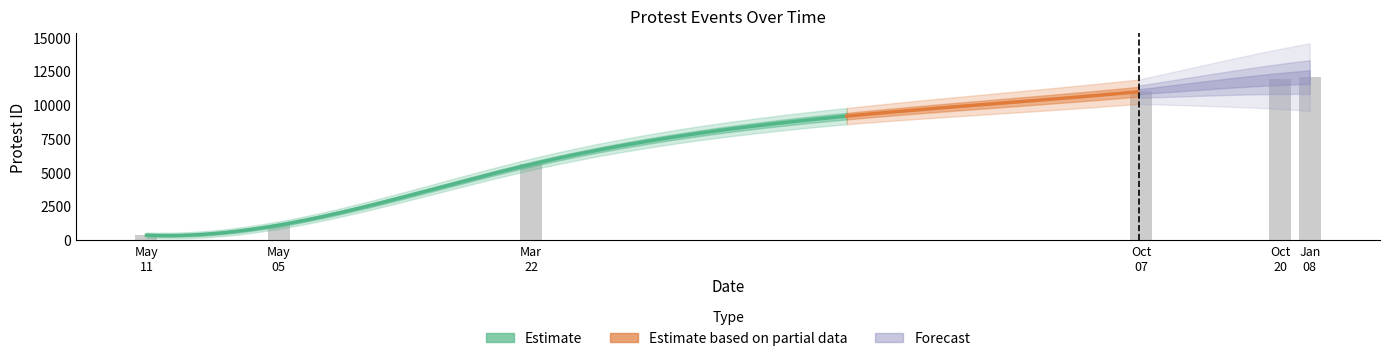

Reading right to left, extract all data points from this chart.

12064	11929	11003	5611	1113	369